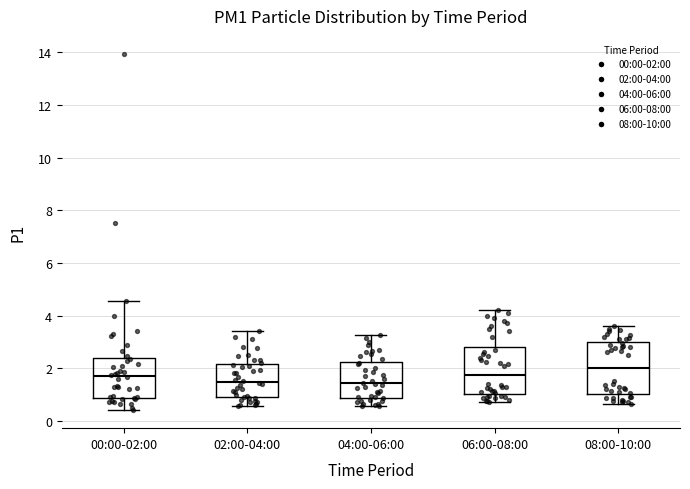

Where is the upper edge of the box for 08:00-10:00 on the y-axis? The values are not printed on the chart, so give them approximately, as read against the axis.

3.0